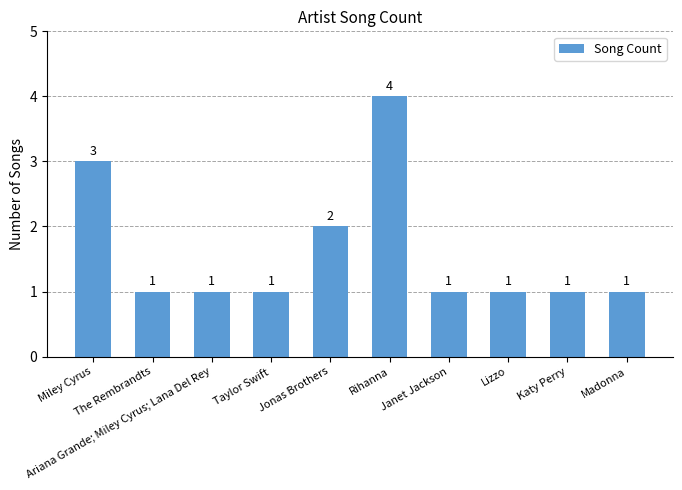

Reading right to left, list all the values displayed in this chart.

1	1	1	1	4	2	1	1	1	3